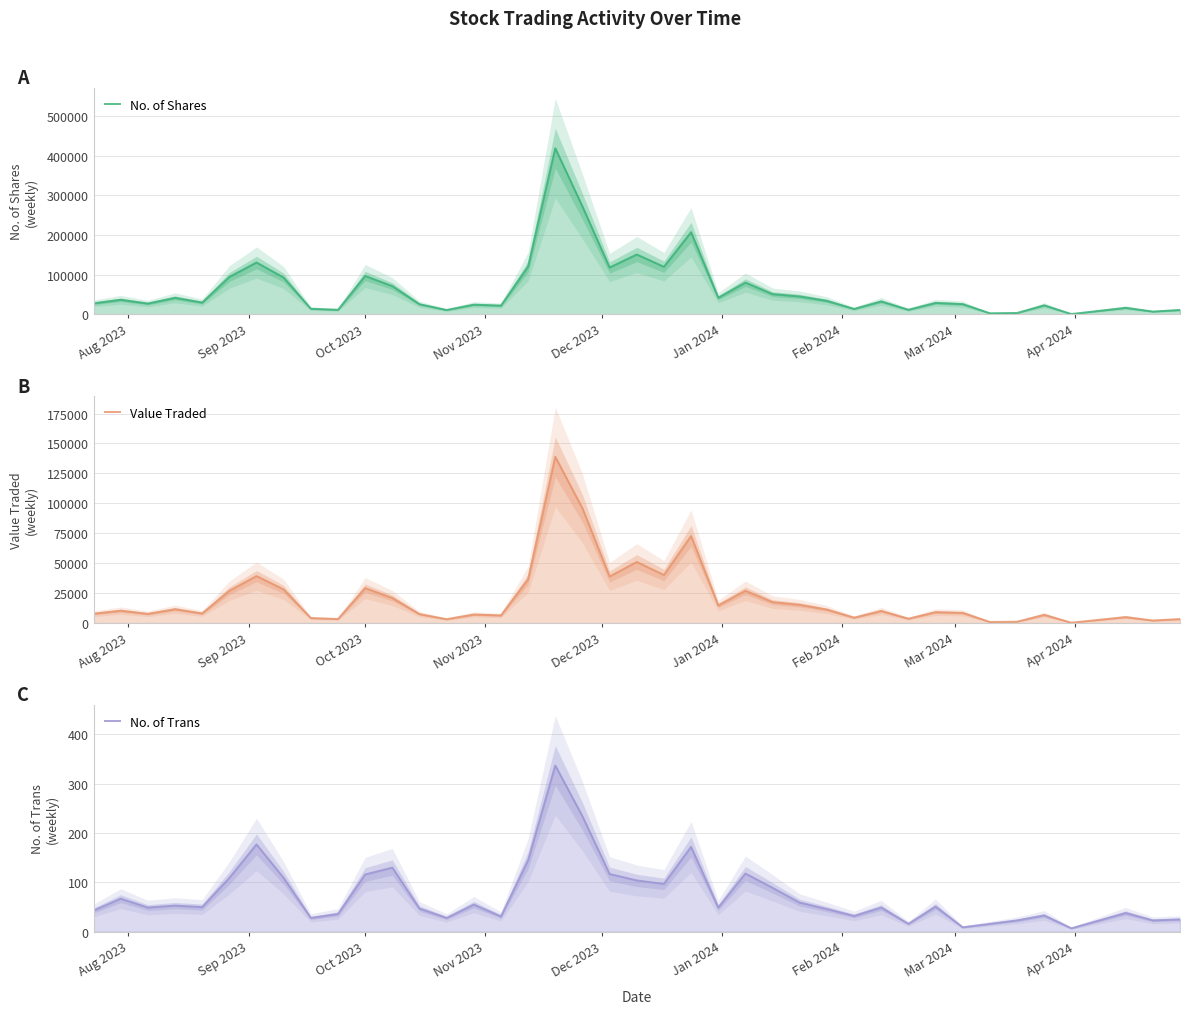

Does the chart have visible grid lines?

Yes